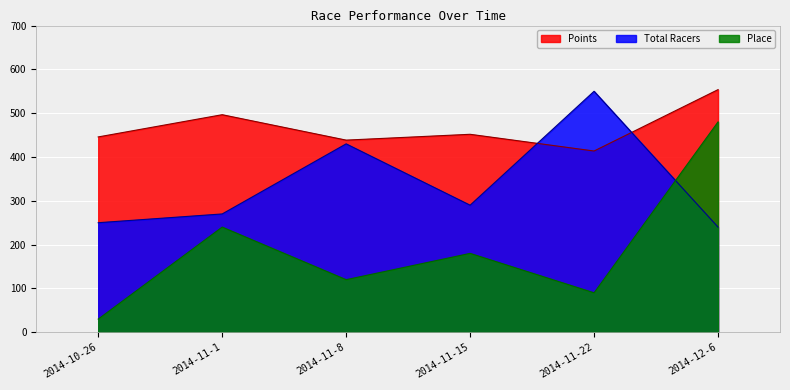

How many lines are shown in the chart?

3